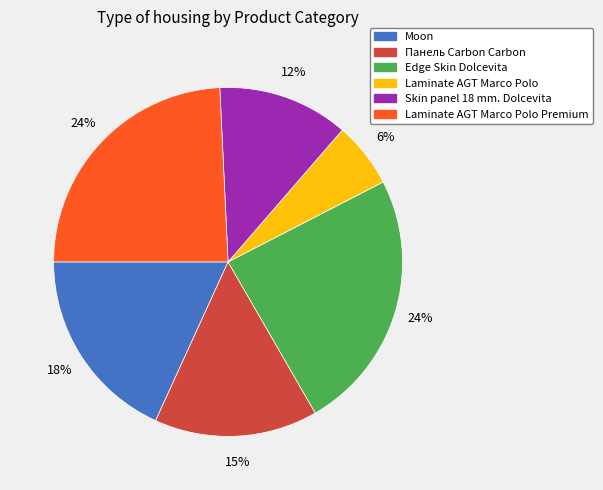

Is there a majority slice in this chart?

No